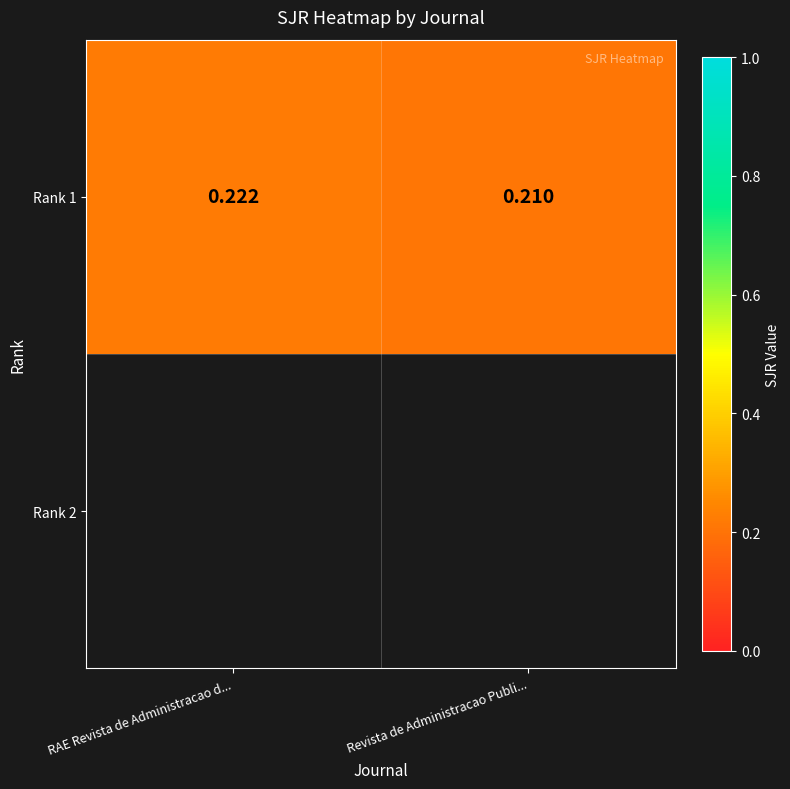

What is the sum of all values?

0.4